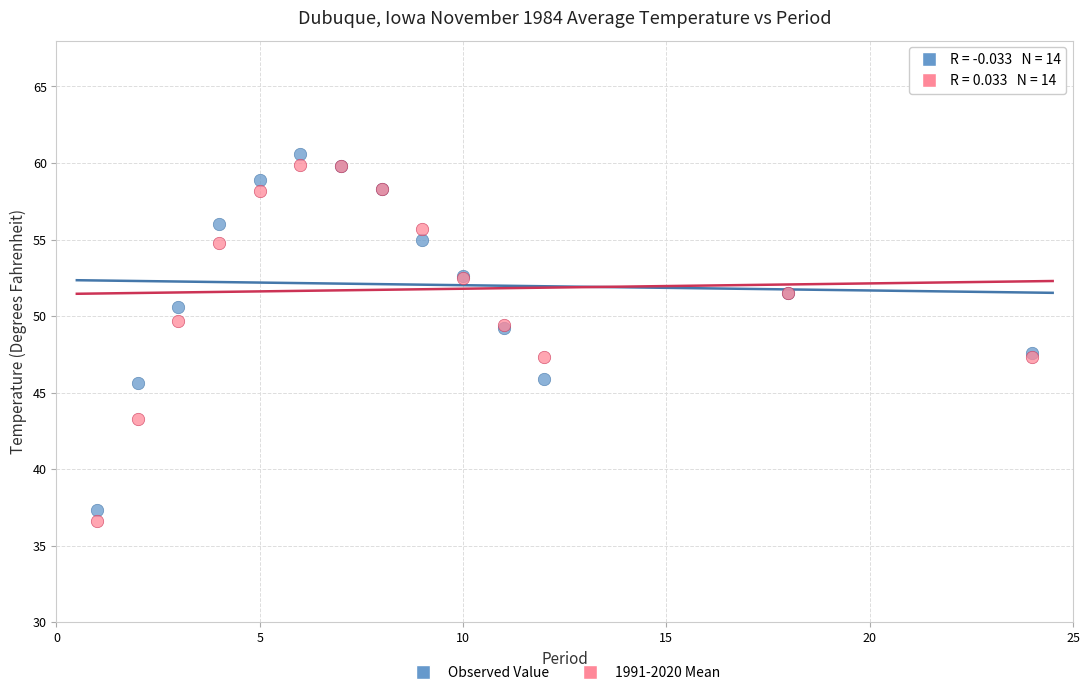

What is the X range (max minus min) for the scatter plot?

23.0